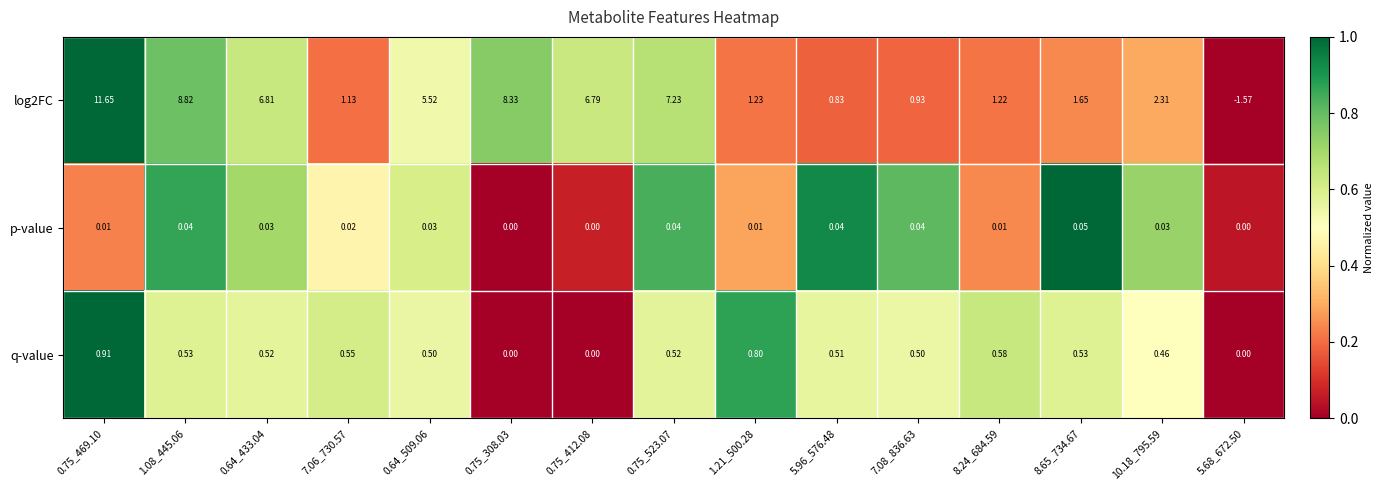

Is the value of log2FC at 0.64_433.04 greater than the value of p-value at 0.75_412.08?

Yes